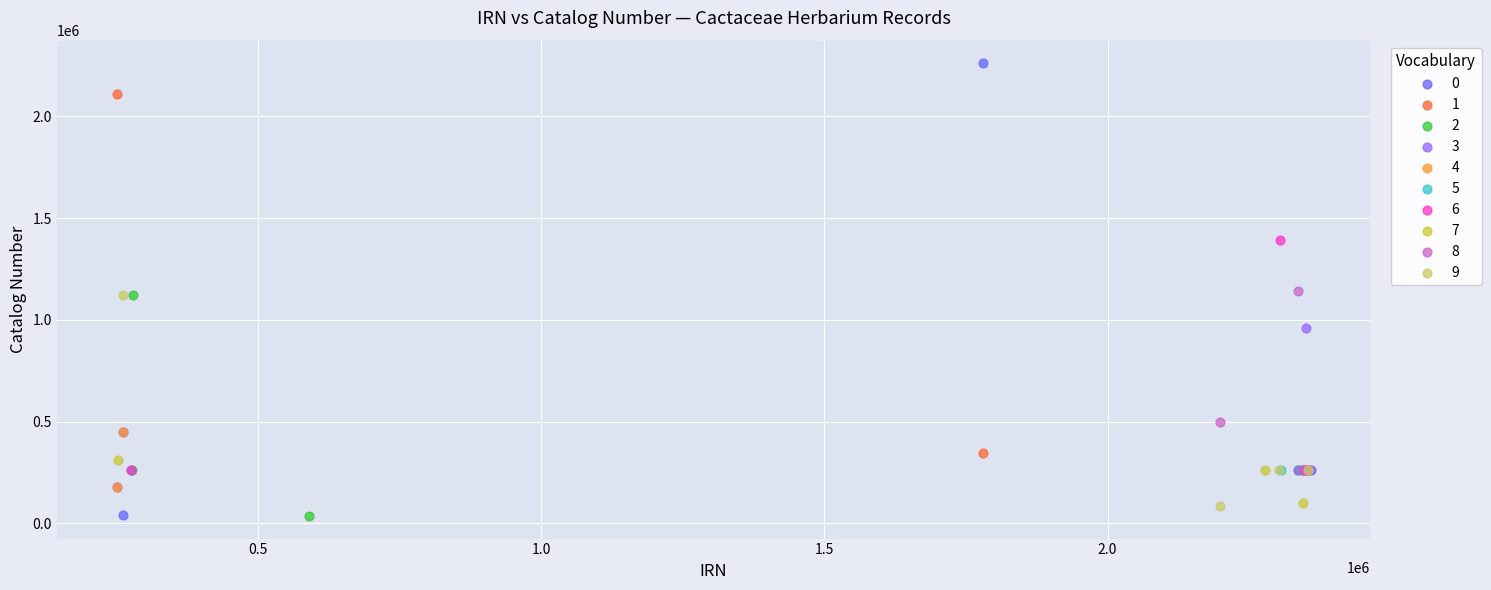

Which series reaches the maximum Y coordinate?

0